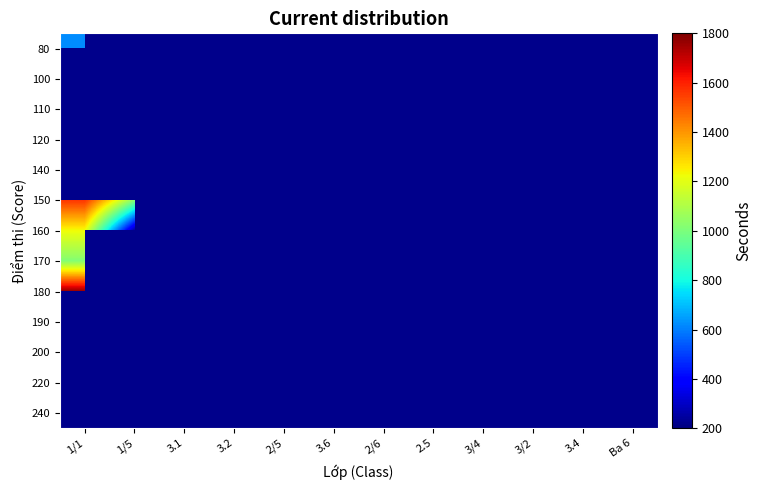

Which category has the highest value across all series?

3.1